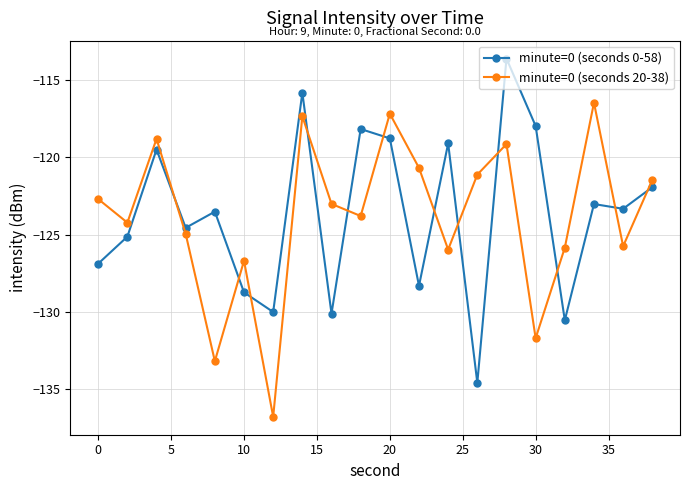

What is the minimum value shown in the chart?

-136.8